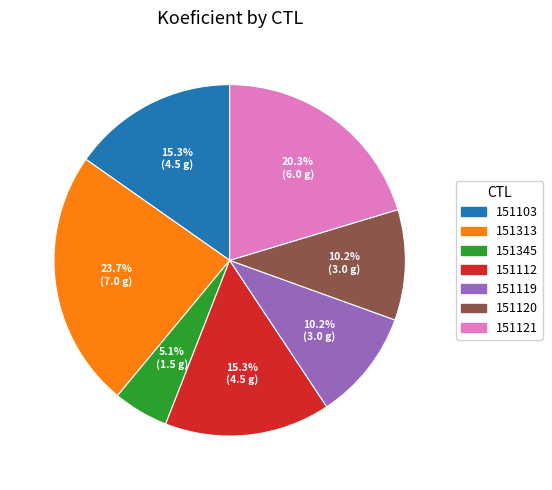

To the nearest percent, what is the difference between the largest and smallest slice percentages?

19%